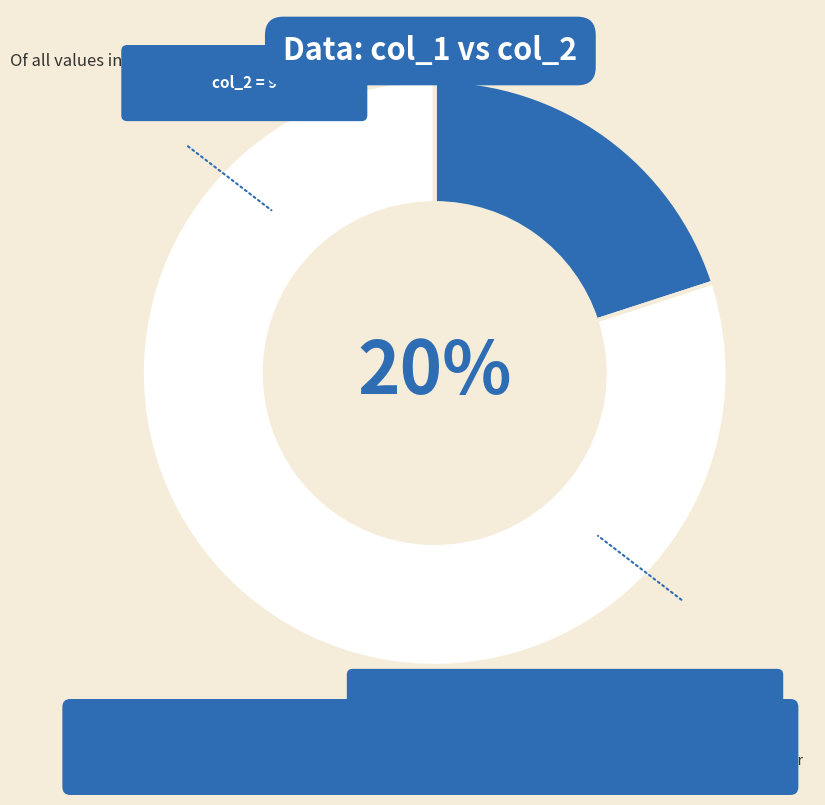

Combined, do 4 and 1 account for over 50%?

No